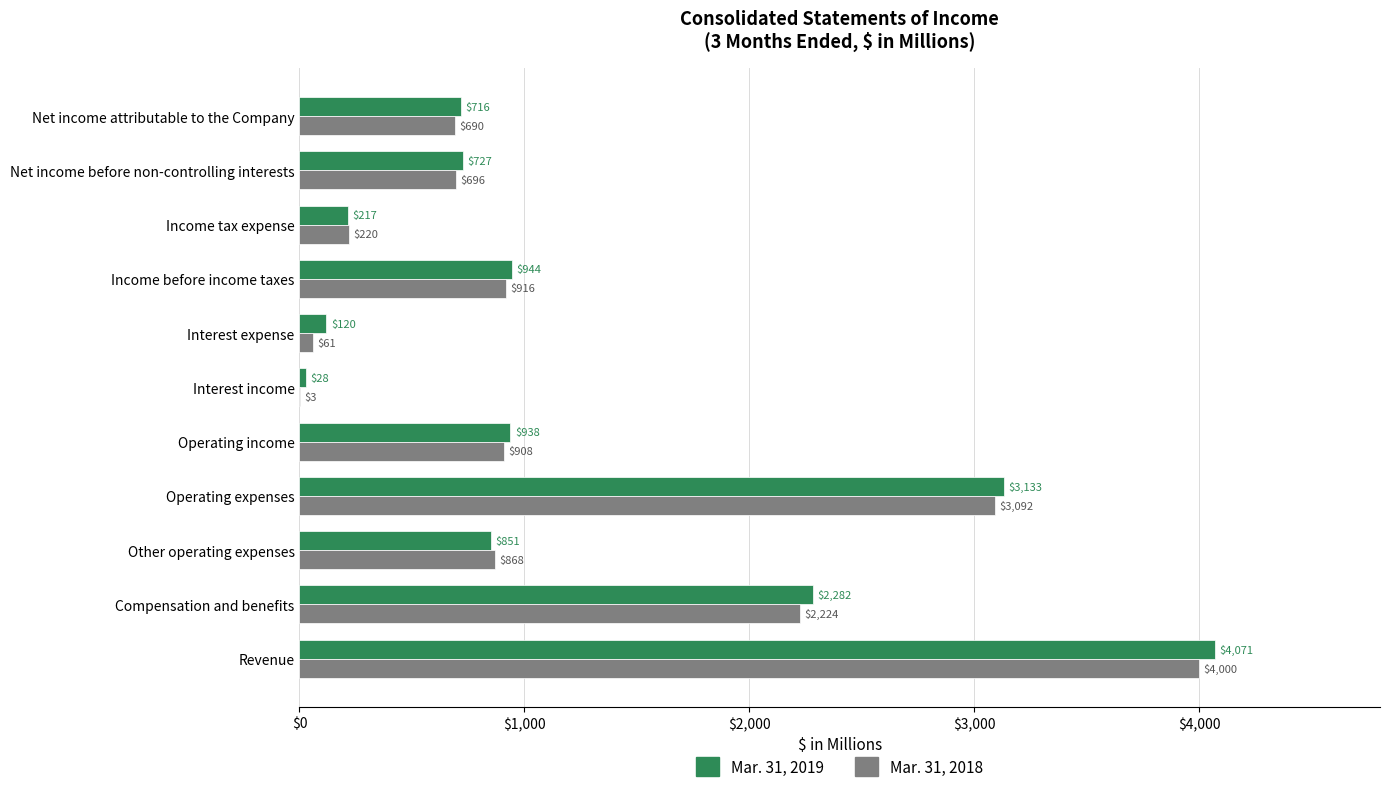

What is the highest value of the Mar. 31, 2019 series?

4071